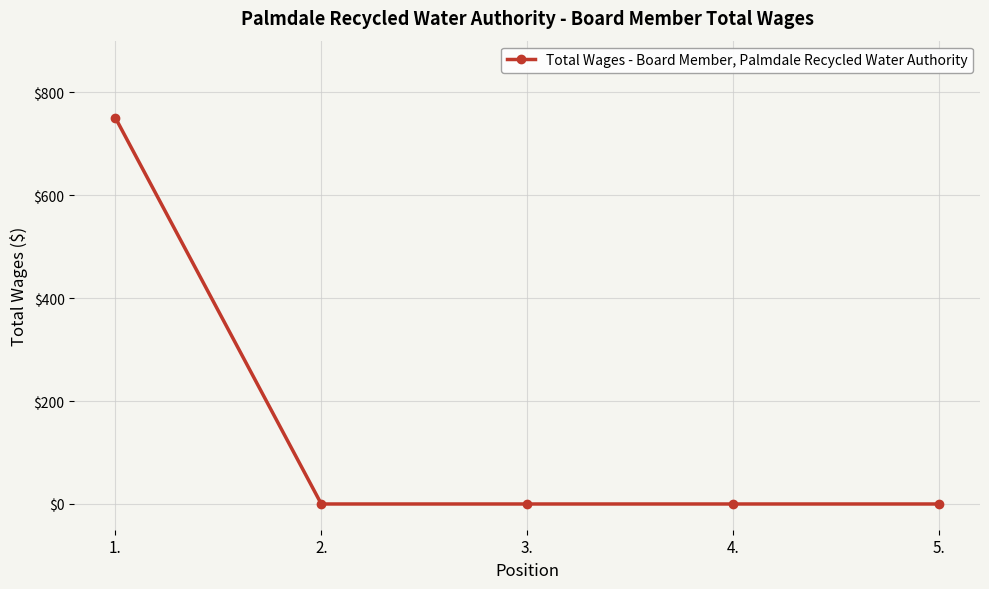

What is the sum of all values?

750